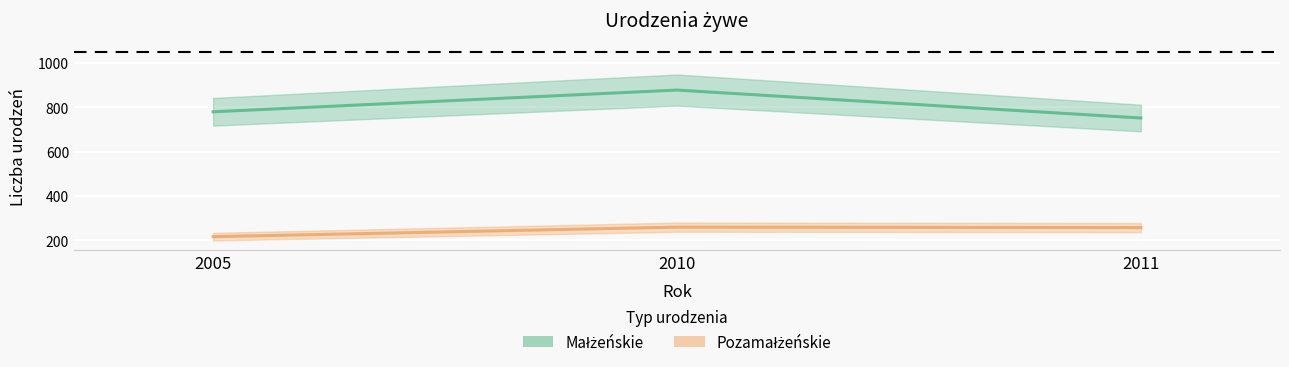

What is the average value of the Małżeńskie series?

803